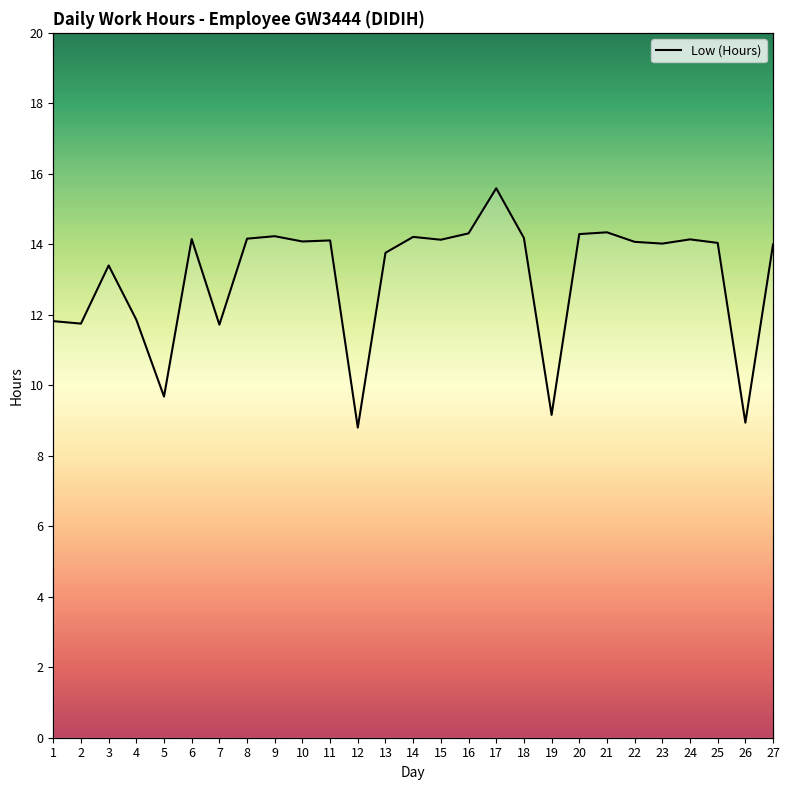

Does the chart display data point markers on the line(s)?

No